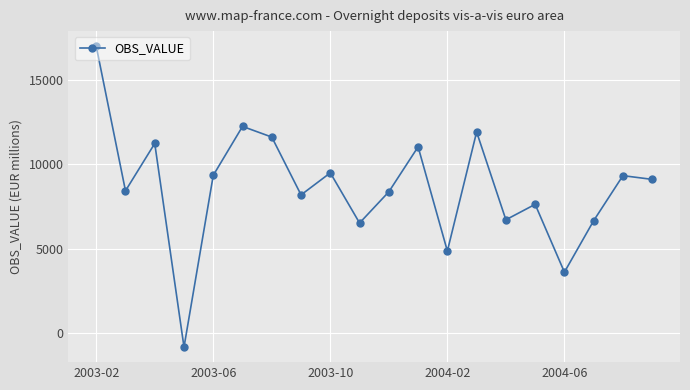

What is the minimum value shown in the chart?

-804